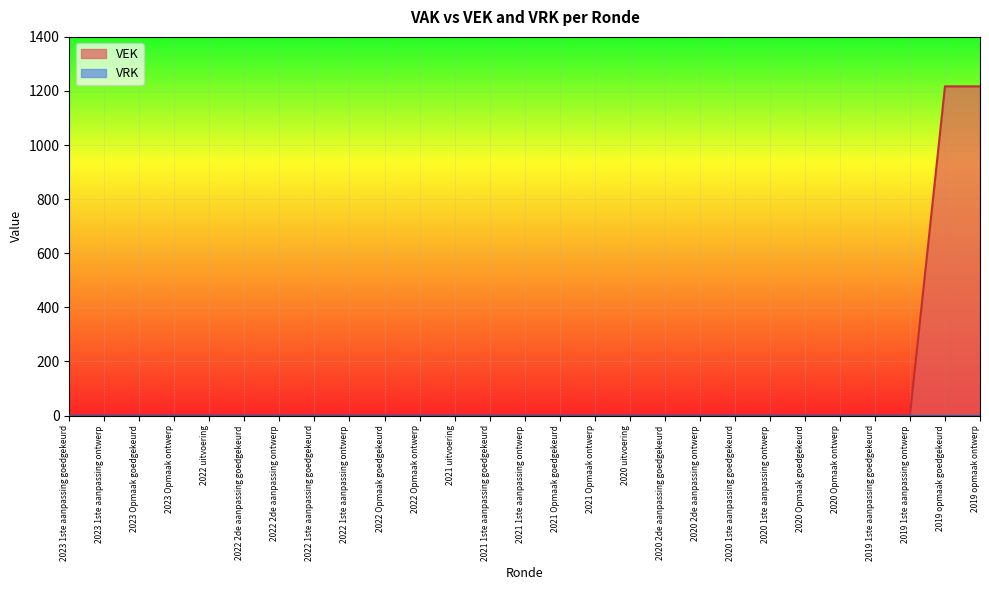

How many lines are shown in the chart?

2